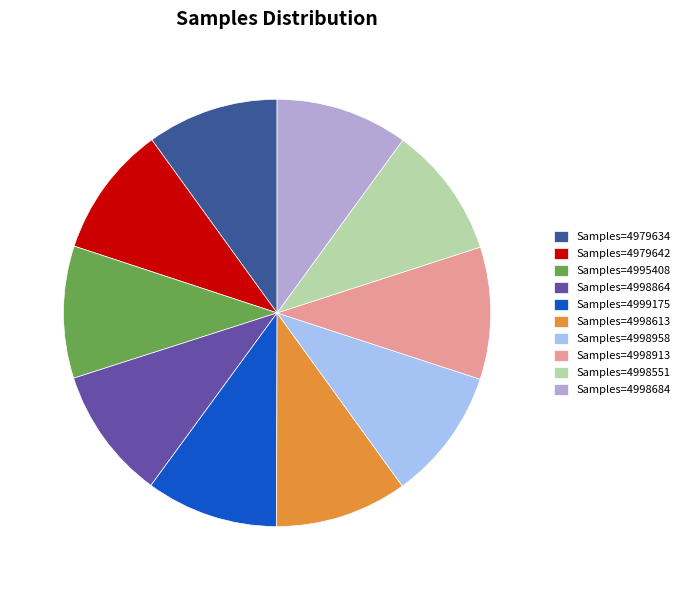

True or false: Samples=4998684 accounts for 19% of the total.

False